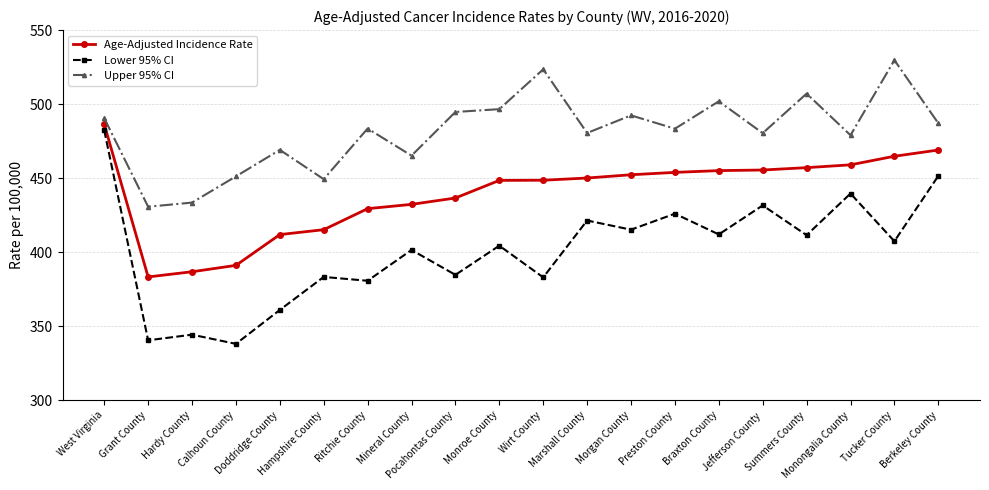

True or false: Age-Adjusted Incidence Rate and Lower 95% CI intersect in this chart.

False